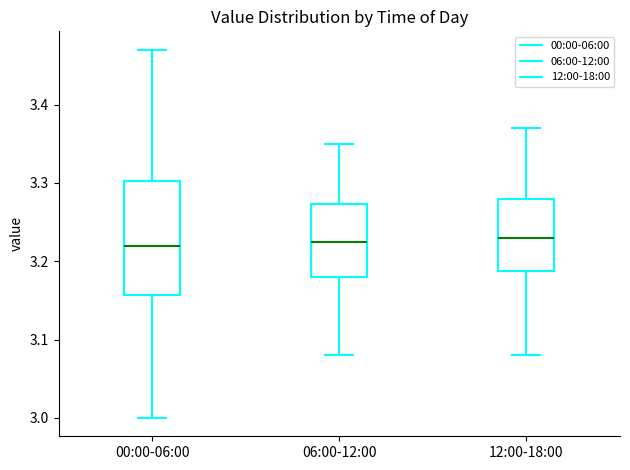

Which box is the tallest, from its lower edge to its upper edge?

00:00-06:00